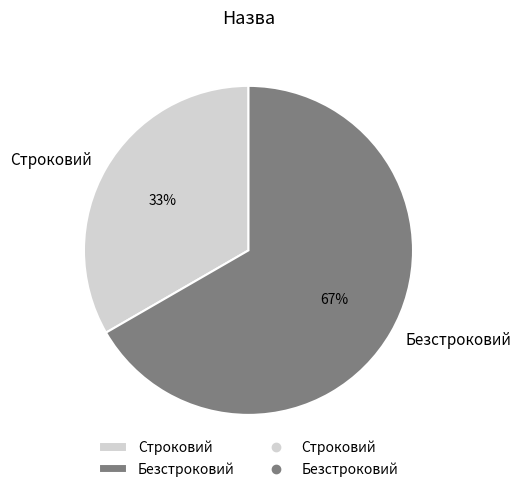

Which slice is the largest?

Безстроковий